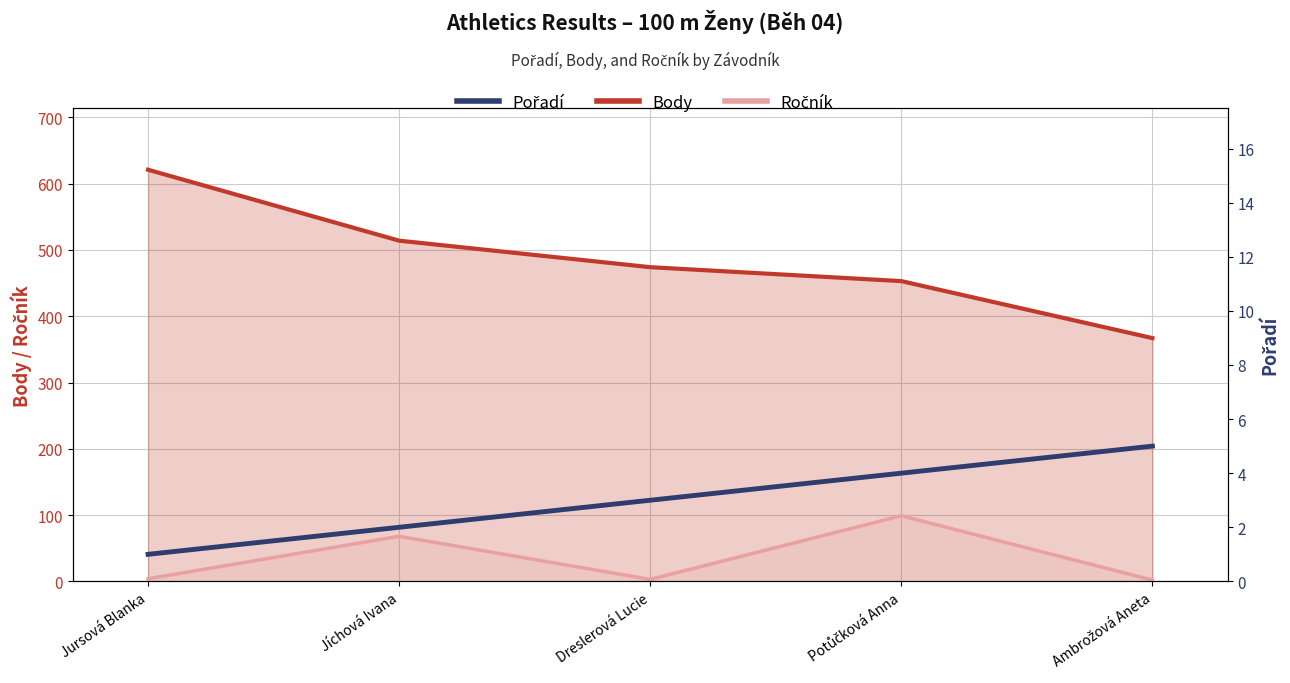

What position from the right is Jursová Blanka?

5